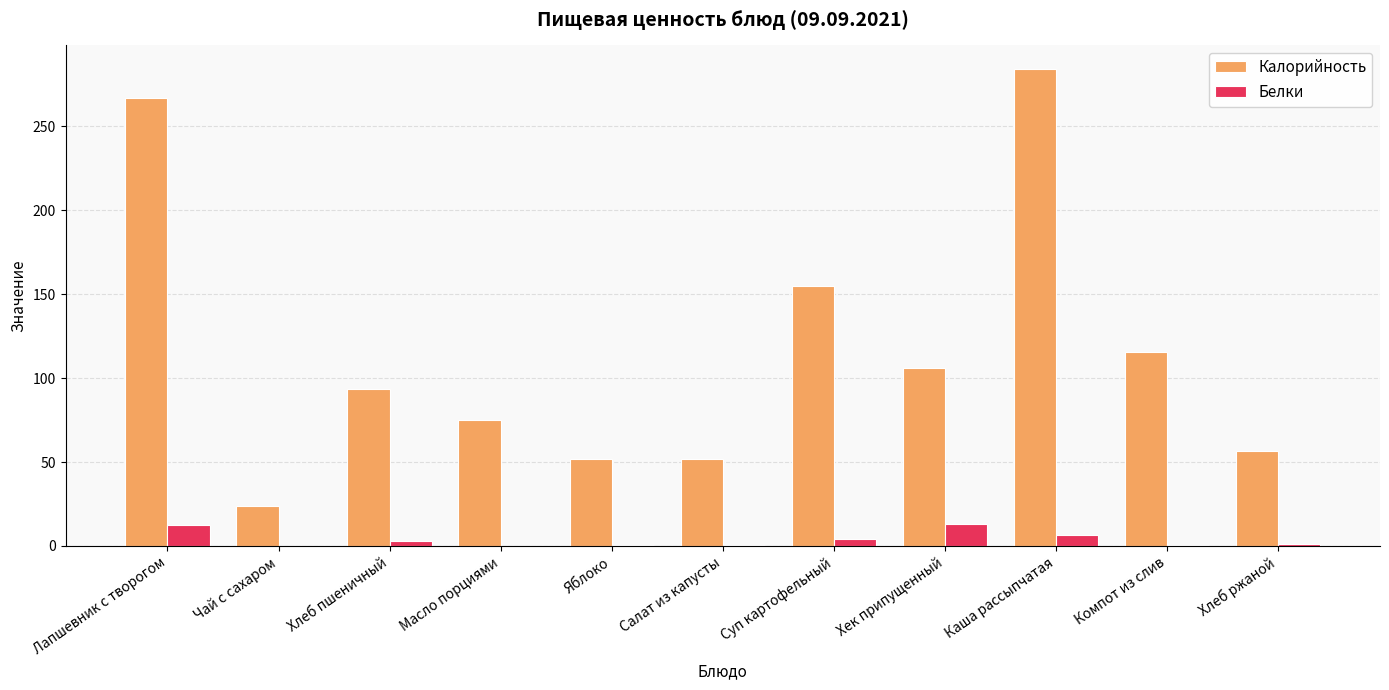

At which category is the sum across all series the highest?

Каша рассыпчатая